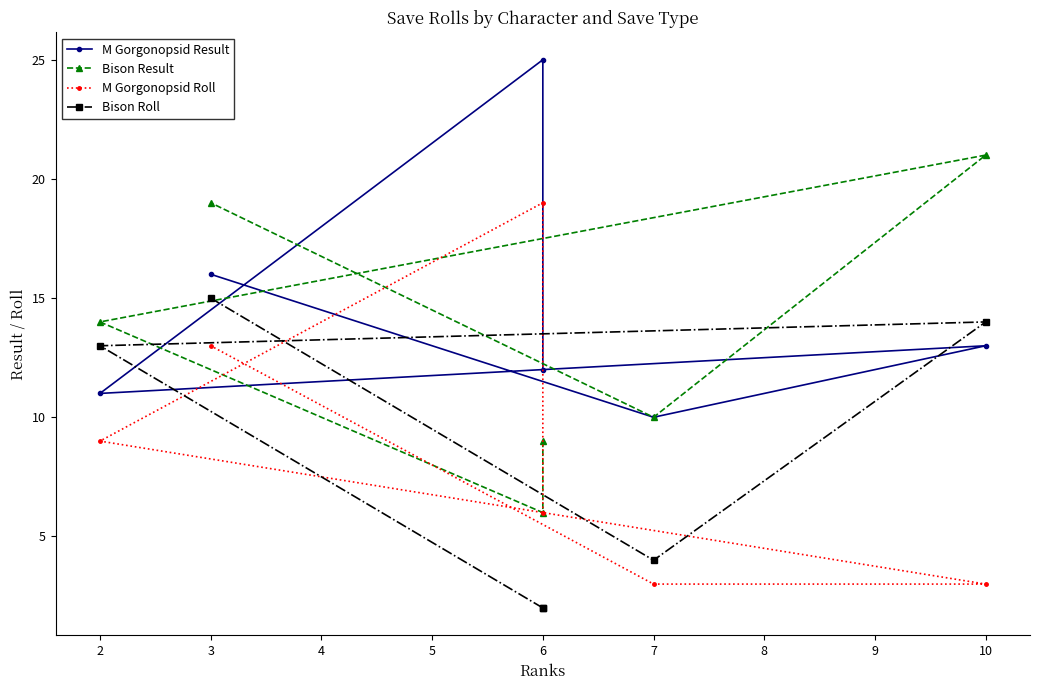

True or false: Bison Result and Bison Roll cross at least once.

False